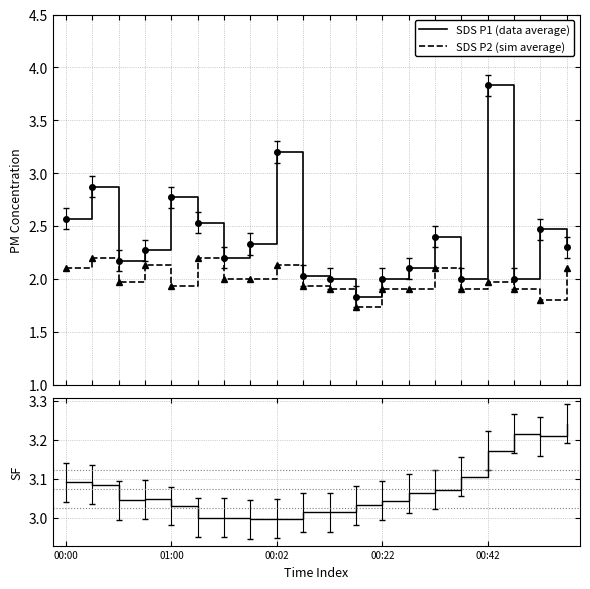

True or false: SDS P1 (data average) and SDS P2 (sim average) intersect in this chart.

False